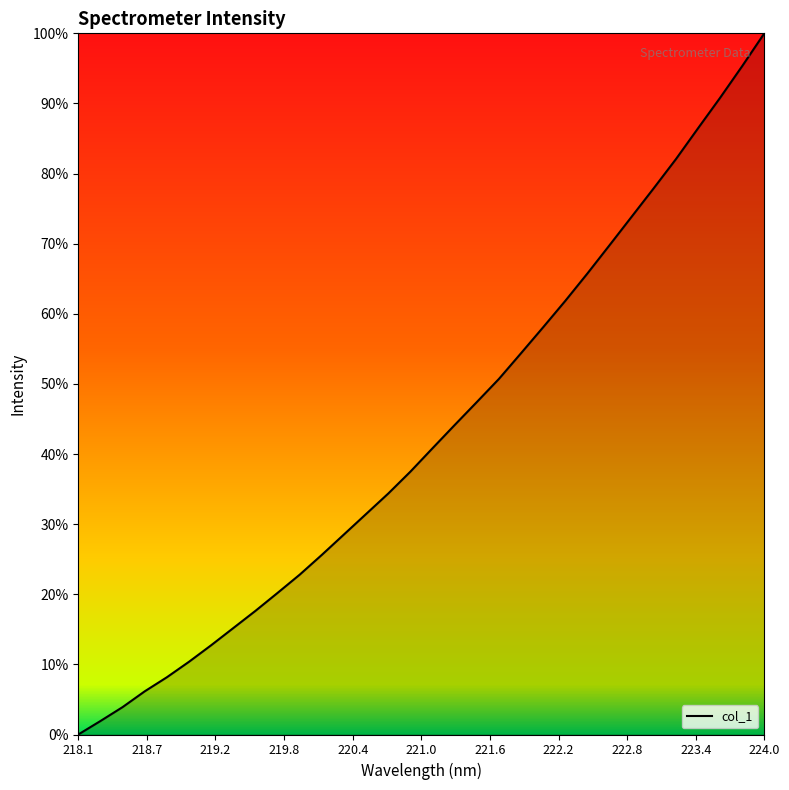

Does the chart display data point markers on the line(s)?

No